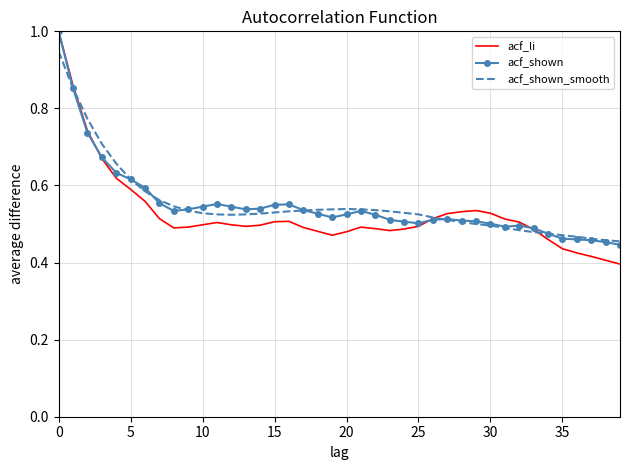

Which series has the largest range (max minus min)?

acf_li